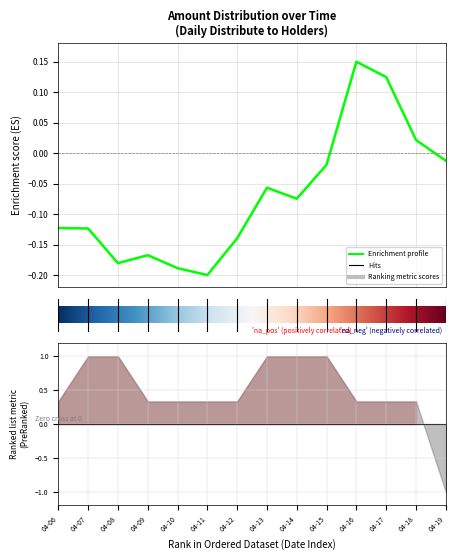

At which label is the value closest to 0?

2024-04-19